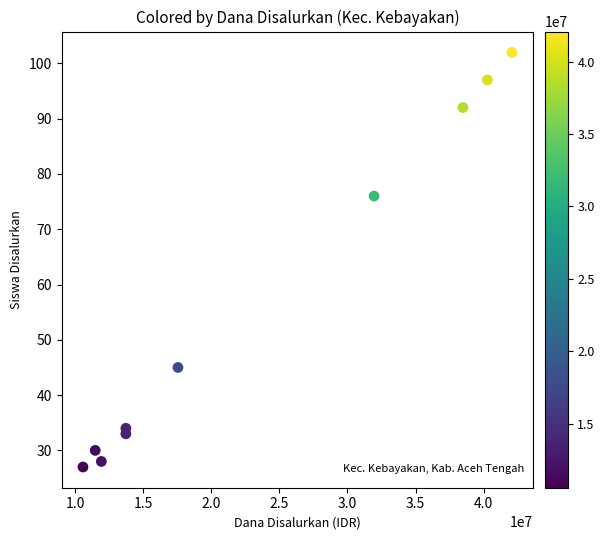

What is the average Y value?

56